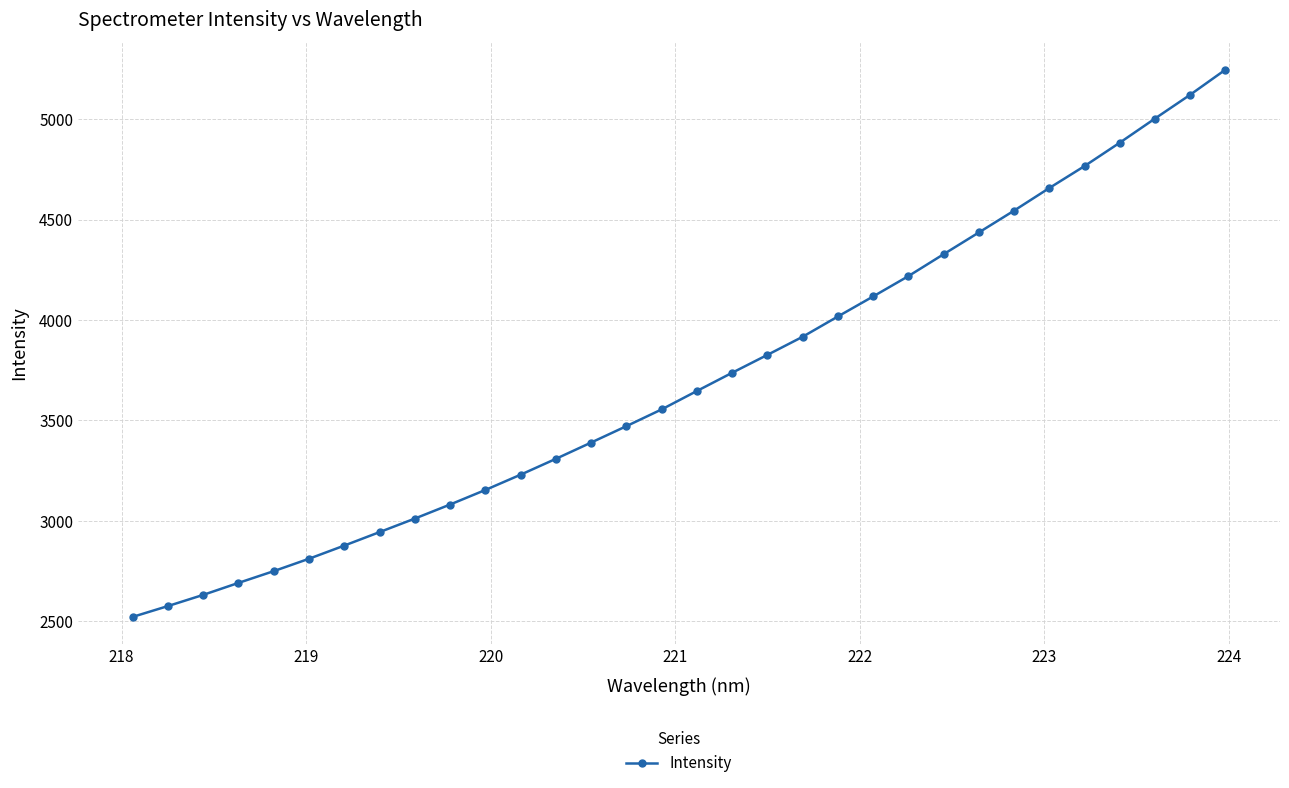

What is the average value?

3702.0